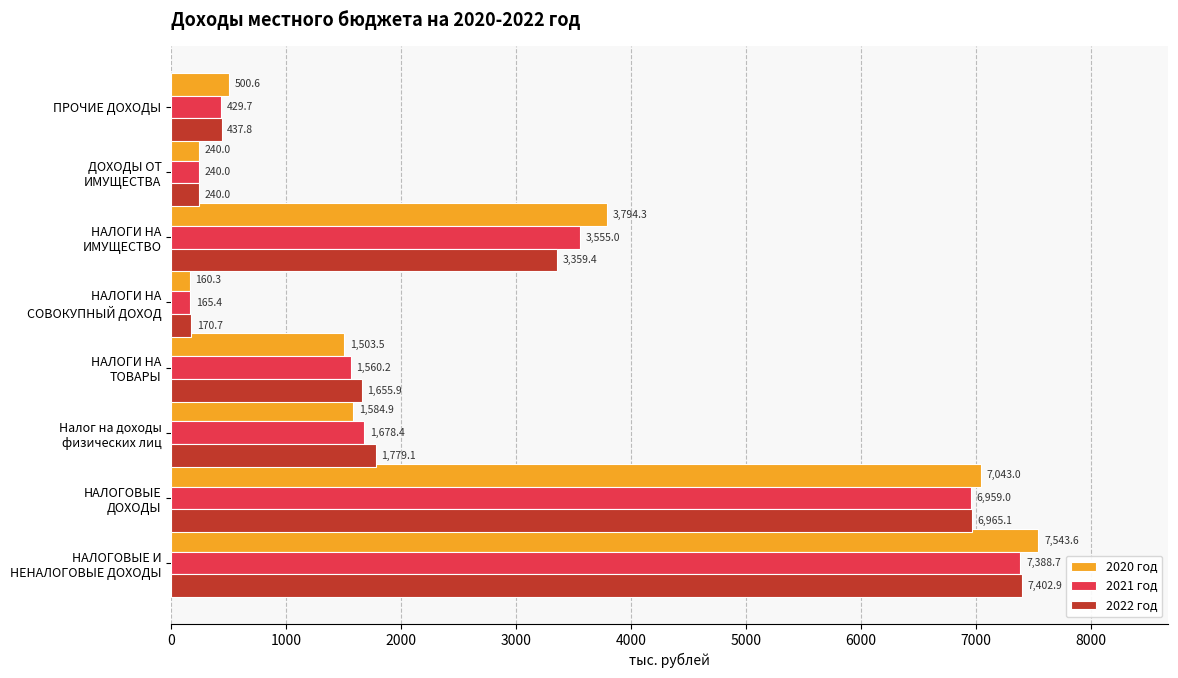

List the series in order of their peak value, highest first.

2020 год, 2022 год, 2021 год